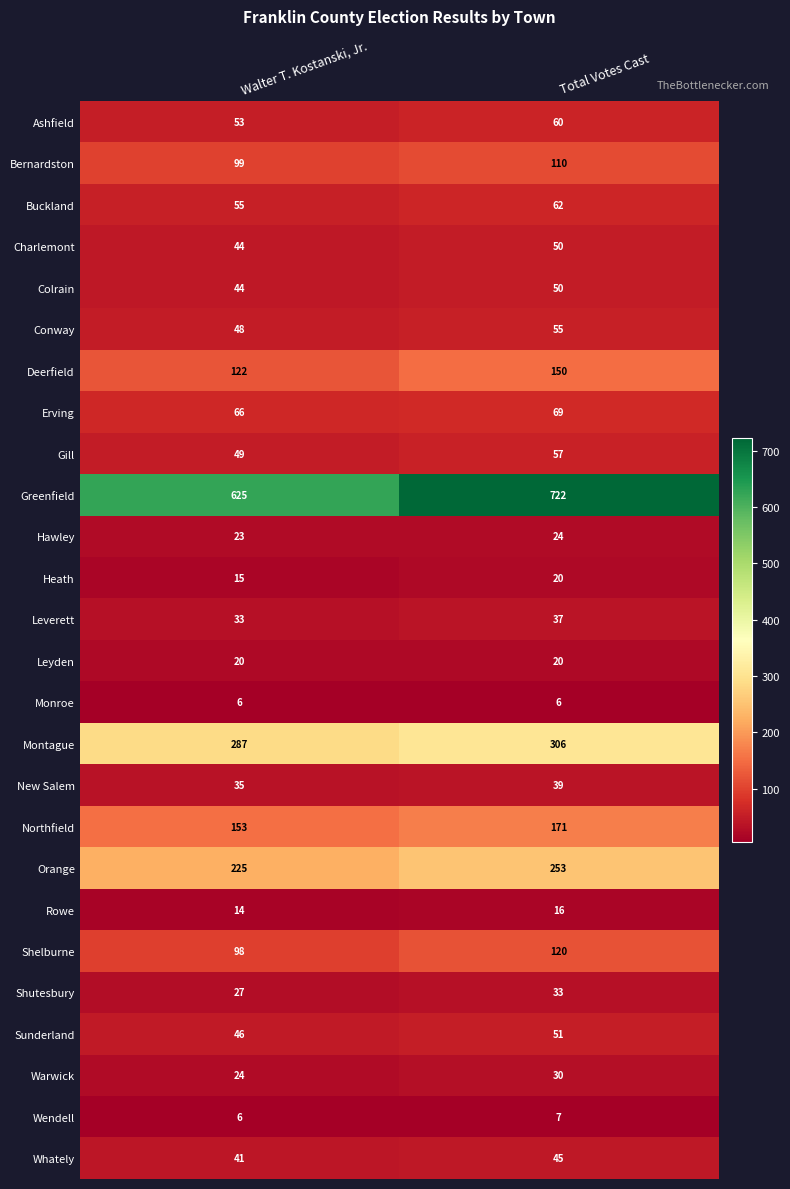

The value of Monroe at Total Votes Cast is 6. True or false?

True